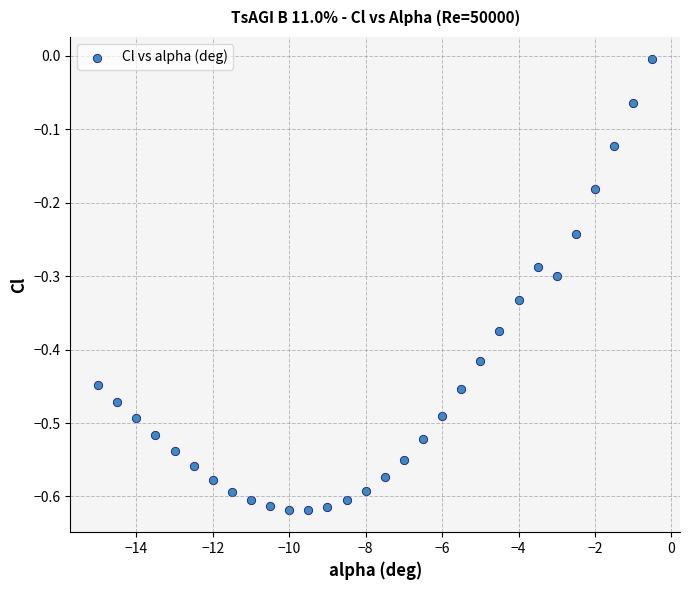

What is the range of Y values (max minus min)?

0.6